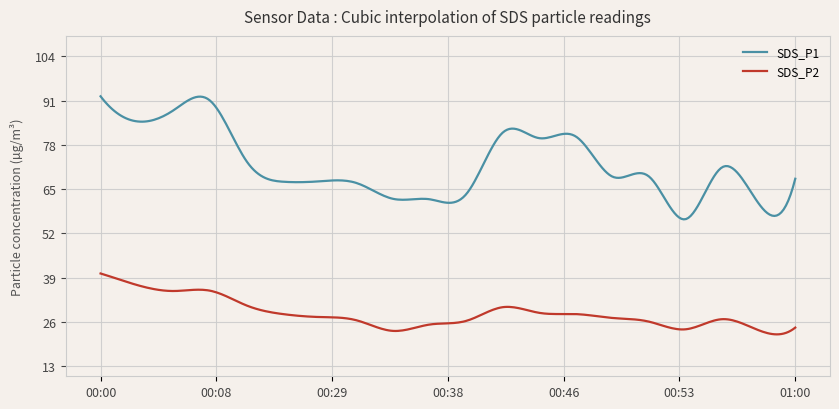

Which series has the widest spread of values?

SDS_P1